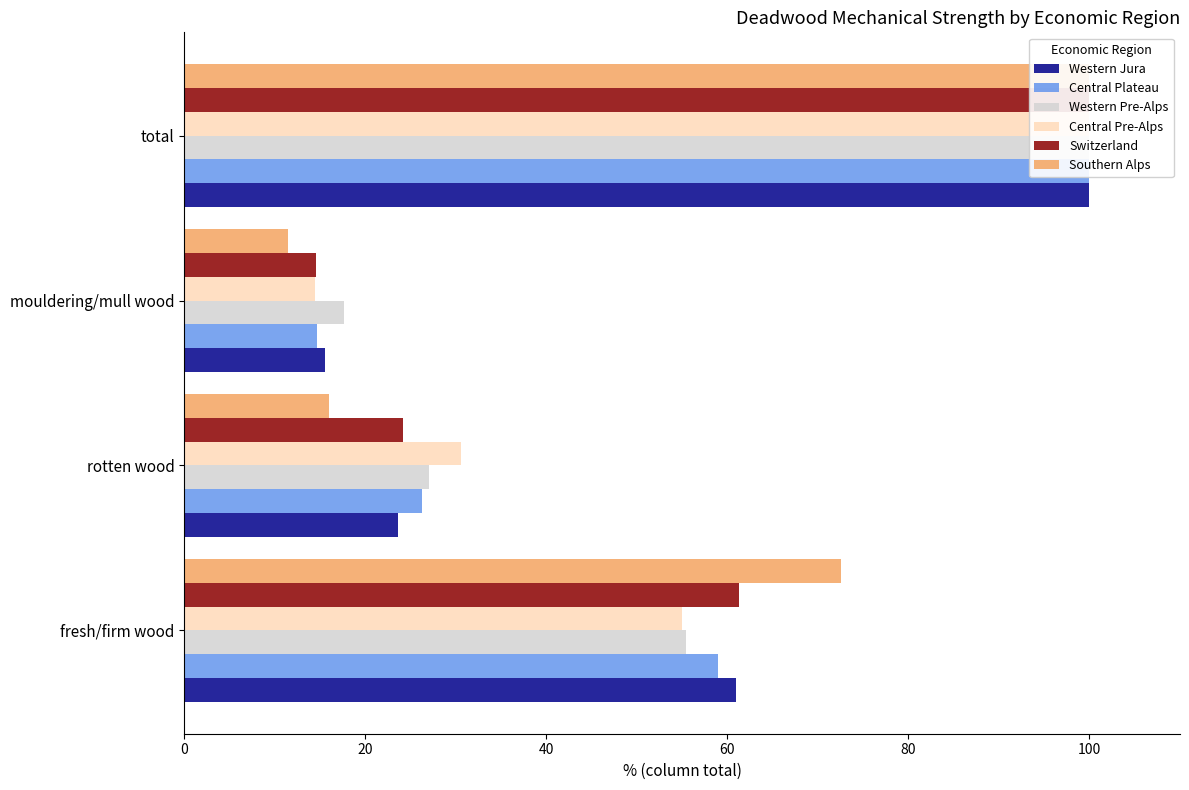

What are all the series names shown in the legend?

Western Jura, Central Plateau, Western Pre-Alps, Central Pre-Alps, Switzerland, Southern Alps